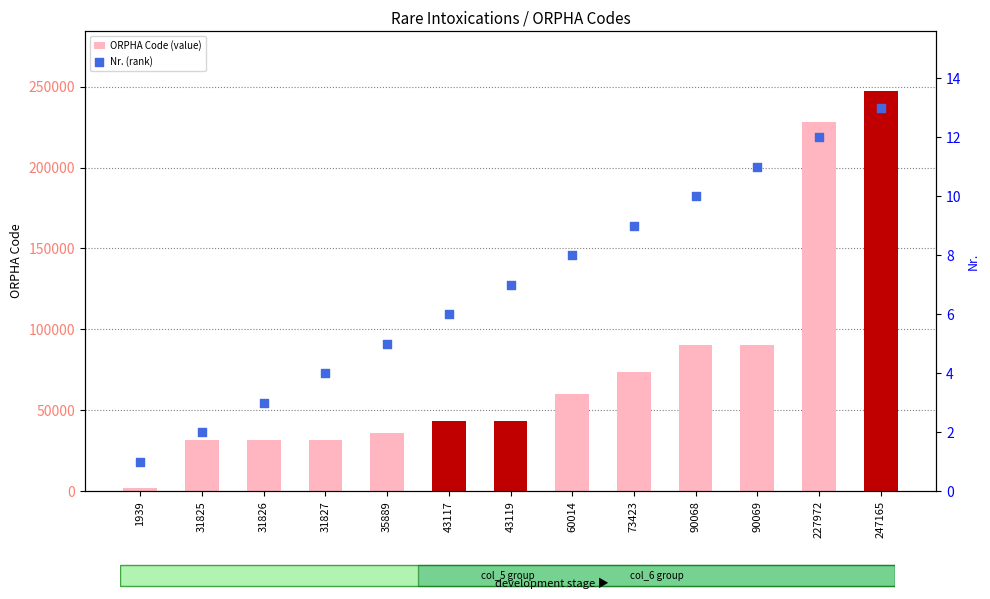

Which series reaches the minimum Y coordinate?

Nr. (rank)